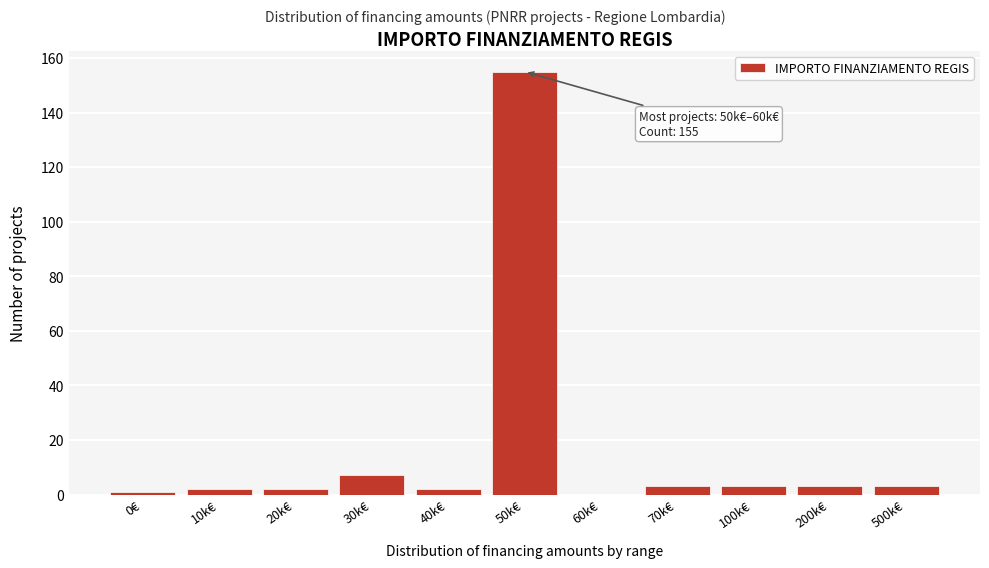

Reading right to left, list all the values displayed in this chart.

500k€=3	200k€=3	100k€=3	70k€=3	60k€=0	50k€=155	40k€=2	30k€=7	20k€=2	10k€=2	0€=1